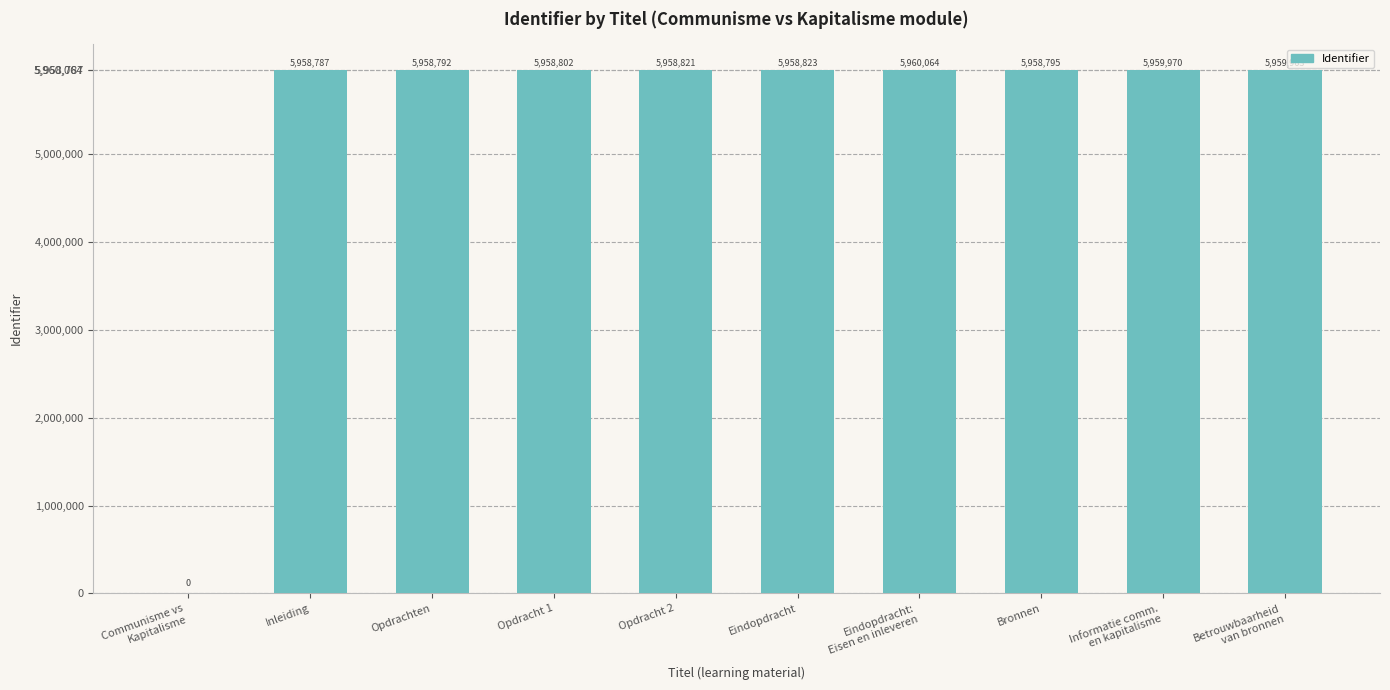

What is the maximum value shown in the chart?

5960064